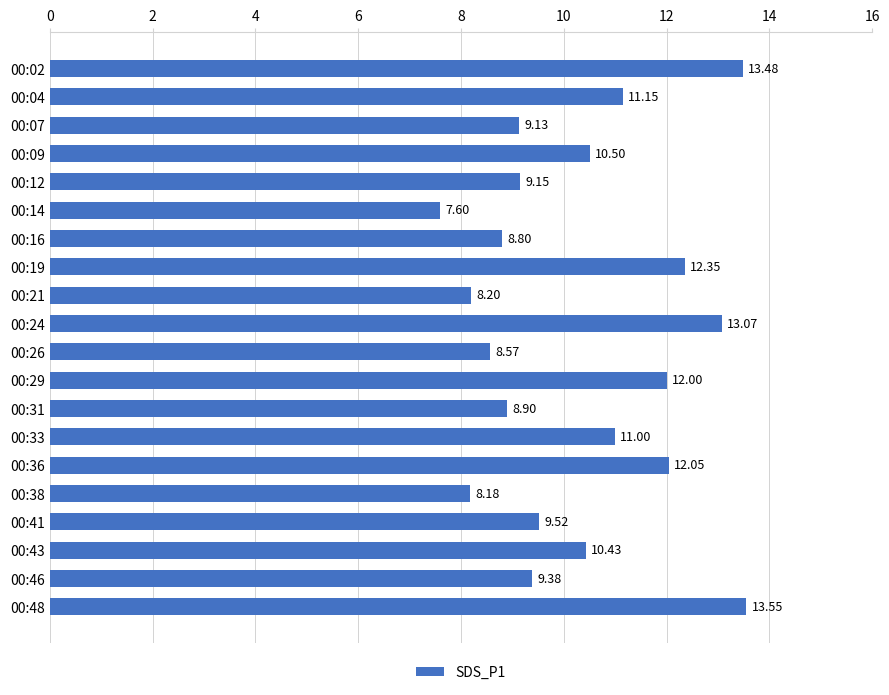

How many categories are shown in the chart?

20